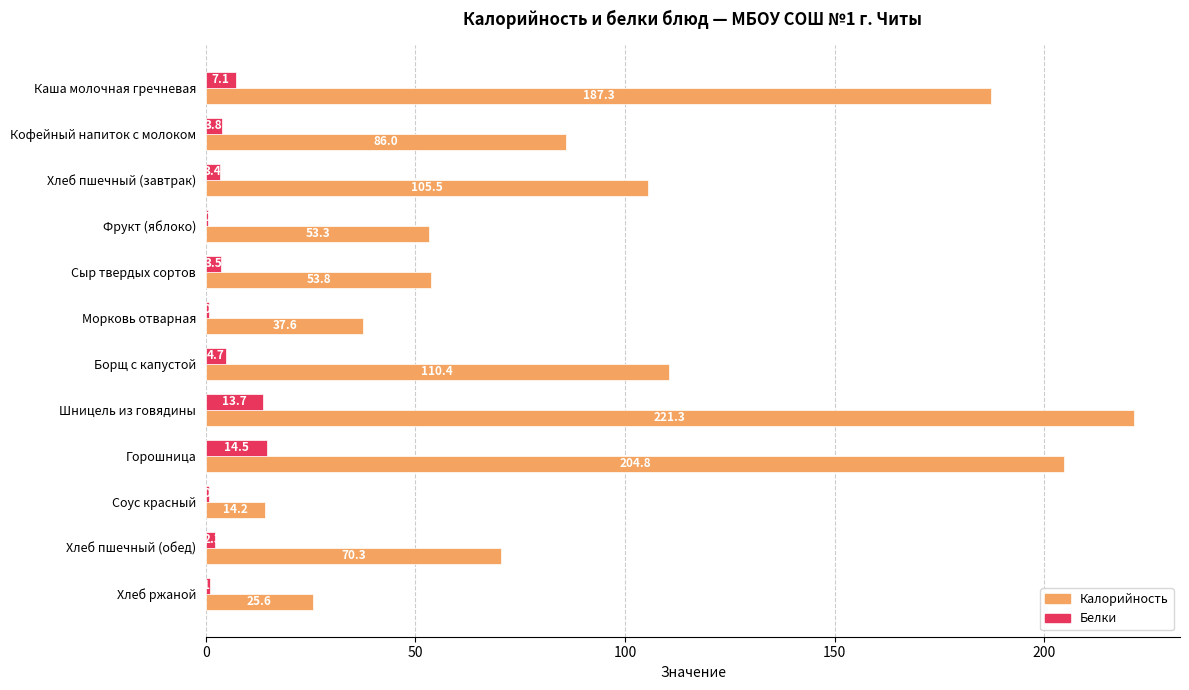

Is it true that Калорийность equals 105.5 at Хлеб пшечный (завтрак)?

True